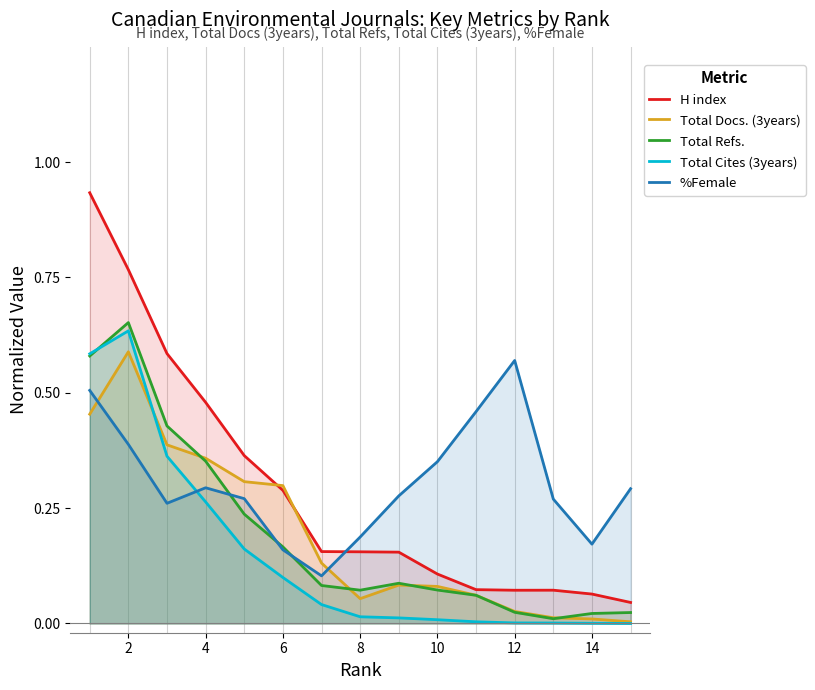

True or false: Total Docs. (3years) has a value of 0.6 at 2.

True